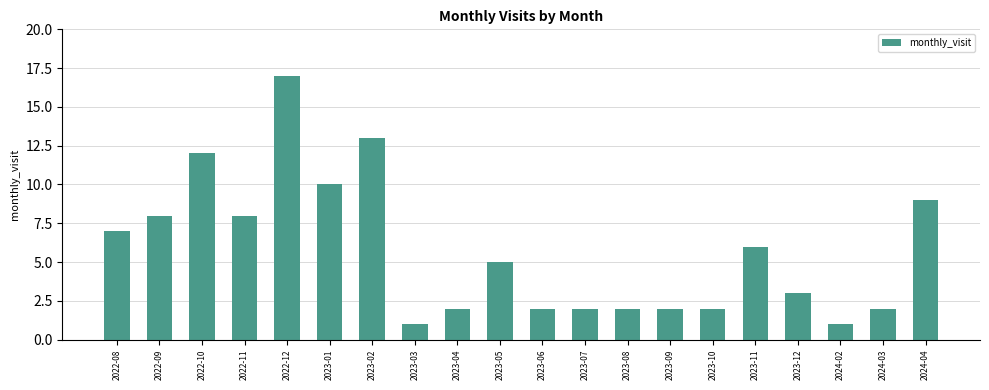

Where is the data nearest to the value 9?

2024-04